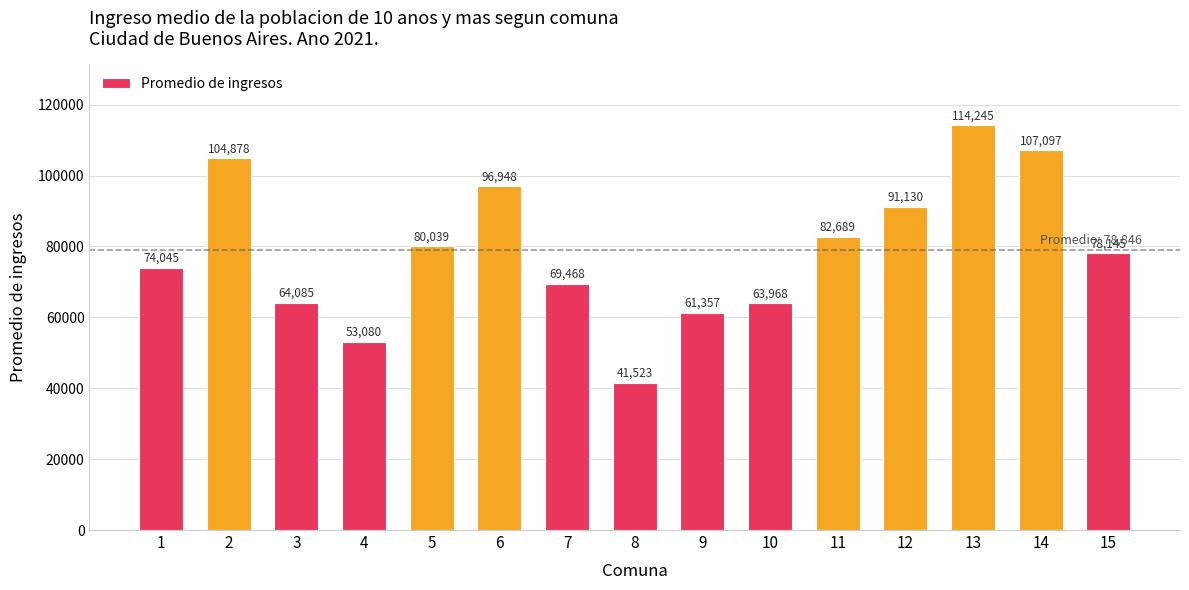

What is the change in value from 4 to 5?

+26959